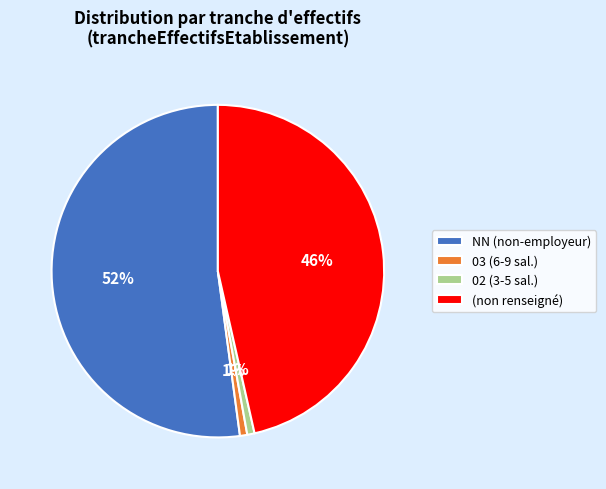

Is there any slice that represents more than half of the pie?

Yes